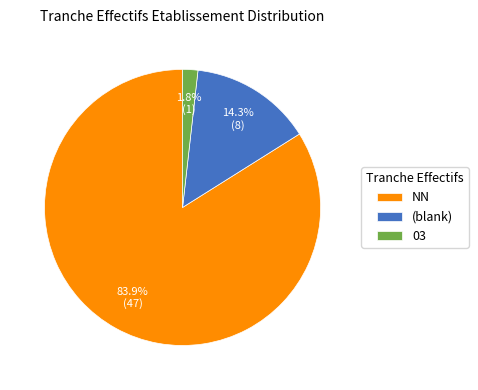

How many segments does this pie chart have?

3